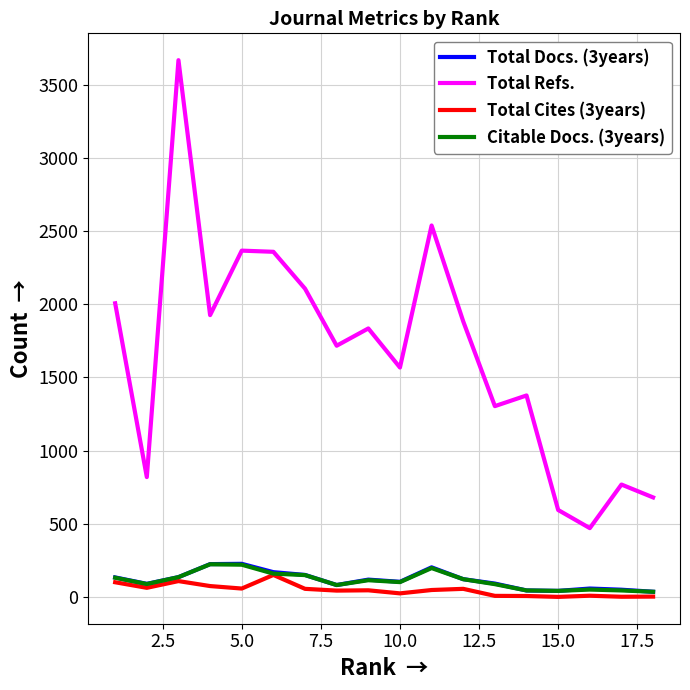

True or false: Total Docs. (3years) has more than 2 interior local peaks.

True